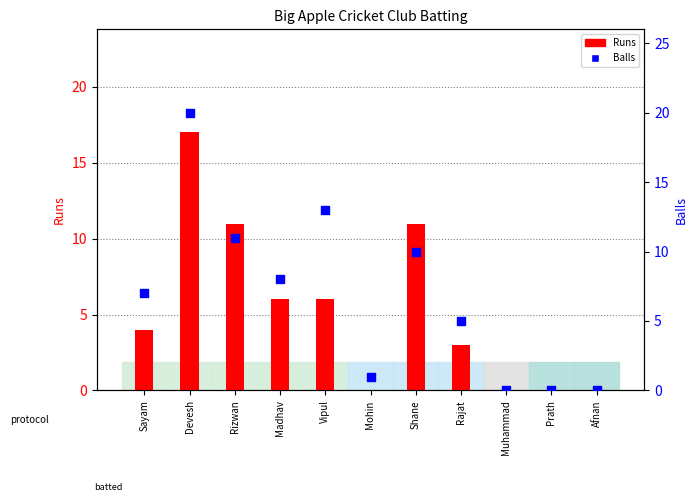

At which category is the sum across all series the highest?

Devesh